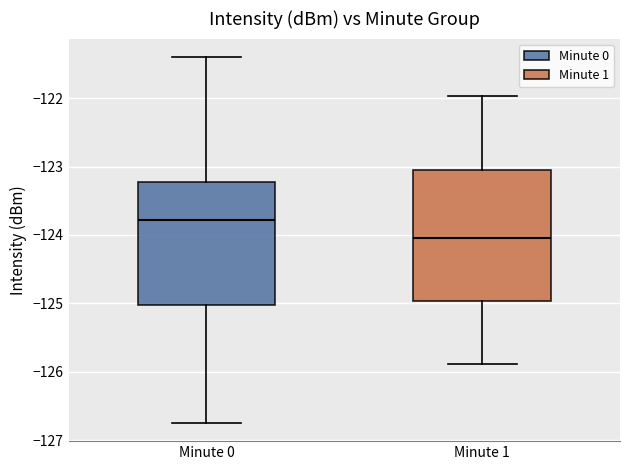

Reading left to right, transcribe this box plot: for each box, give where its median line is, the range the box spans, and where its two whiskers end, as read against the y-axis. The values are not printed on the chart, so give them approximately, as read against the axis.

Minute 0: median -123.8, box -125.0 to -123.2, whiskers -126.7 to -121.4
Minute 1: median -124.0, box -125.0 to -123.1, whiskers -125.9 to -122.0